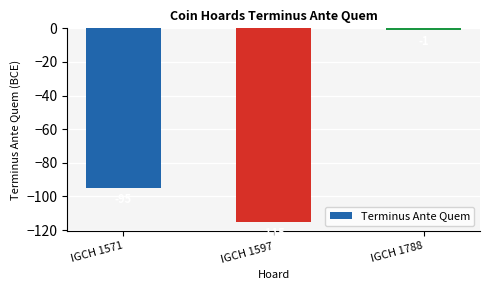

What is the difference between the values at IGCH 1597 and IGCH 1788?

114